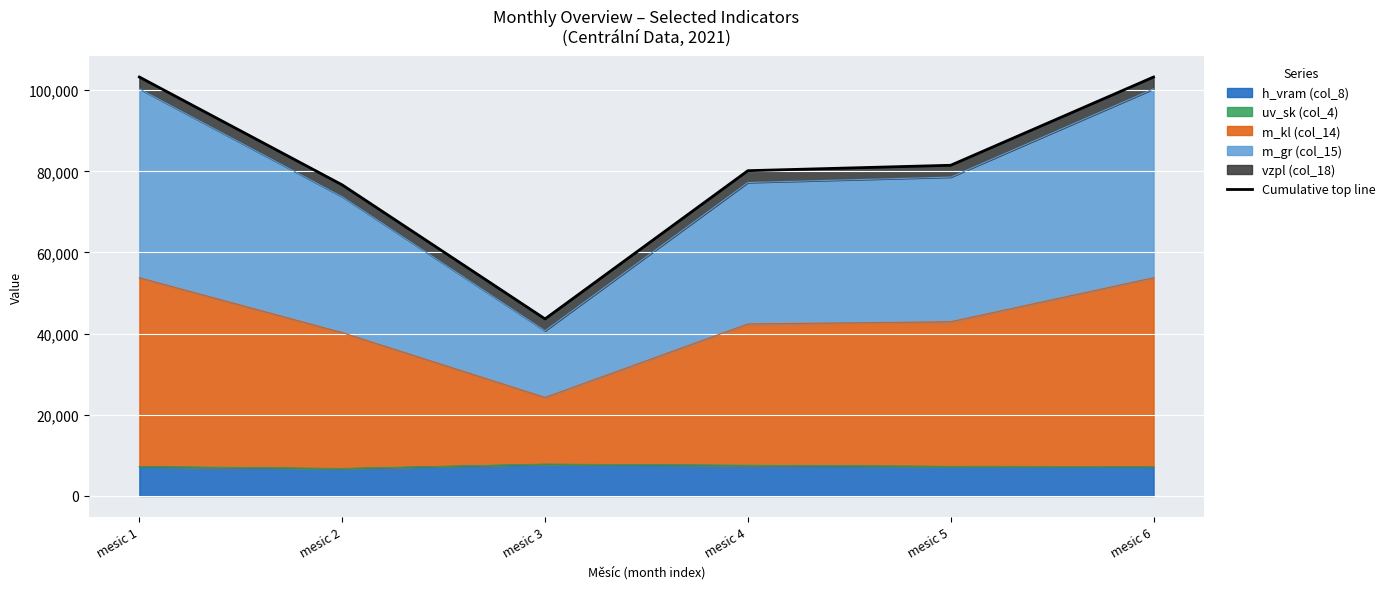

The value of h_vram (col_8) at mesic 5 is 2305.8. True or false?

False